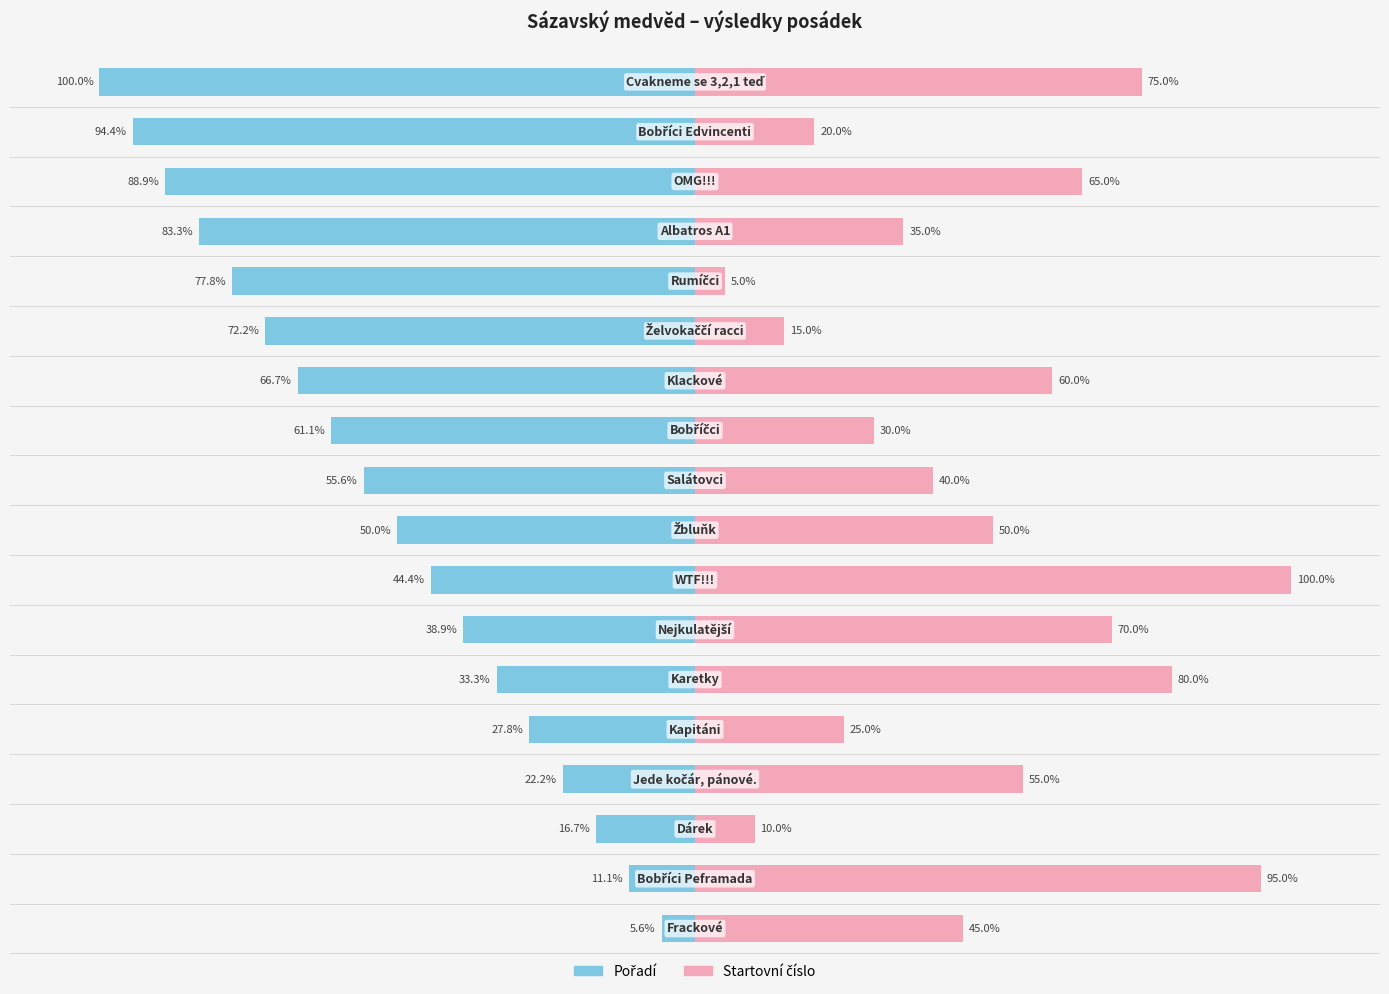

What is the maximum value for Startovní číslo?

100.0